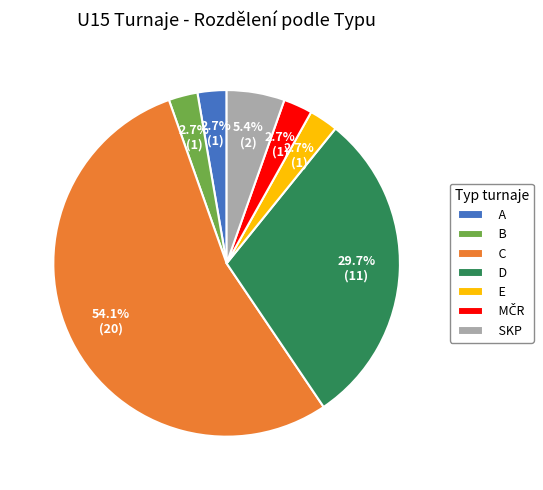

What percentage is NOT represented by A?

97.3%